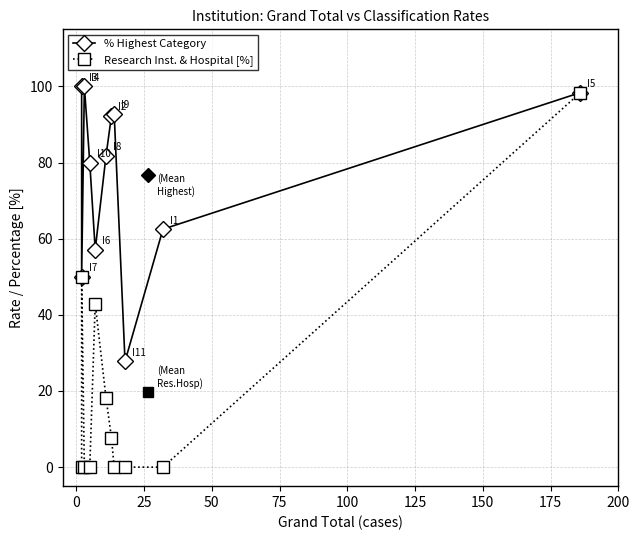

Is this an area chart (filled region under the line)?

No